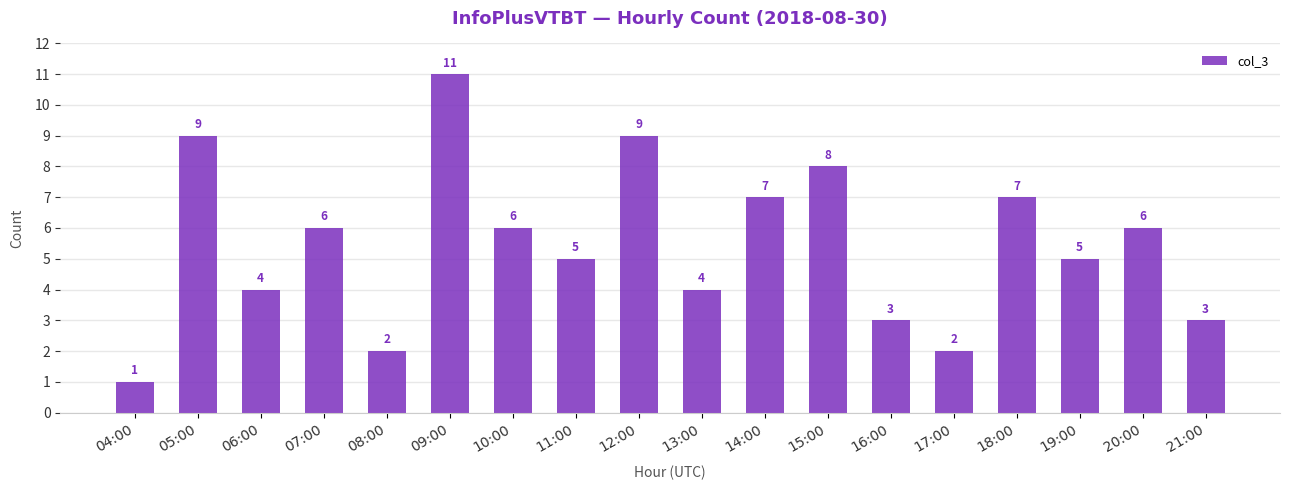

Approximately how many times larger is the value at 15:00 compared to 09:00?

0.7